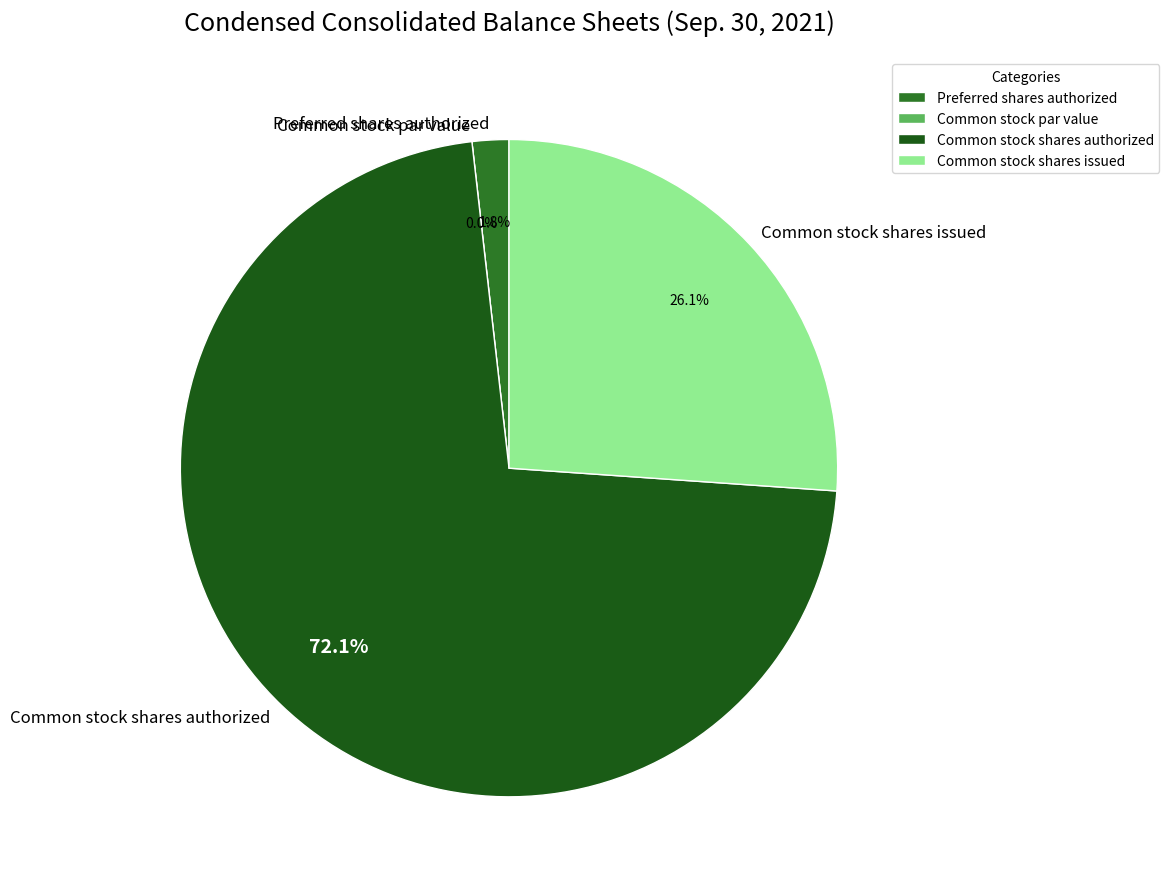

What percentage is the Preferred shares authorized slice, to the nearest percent?

2%